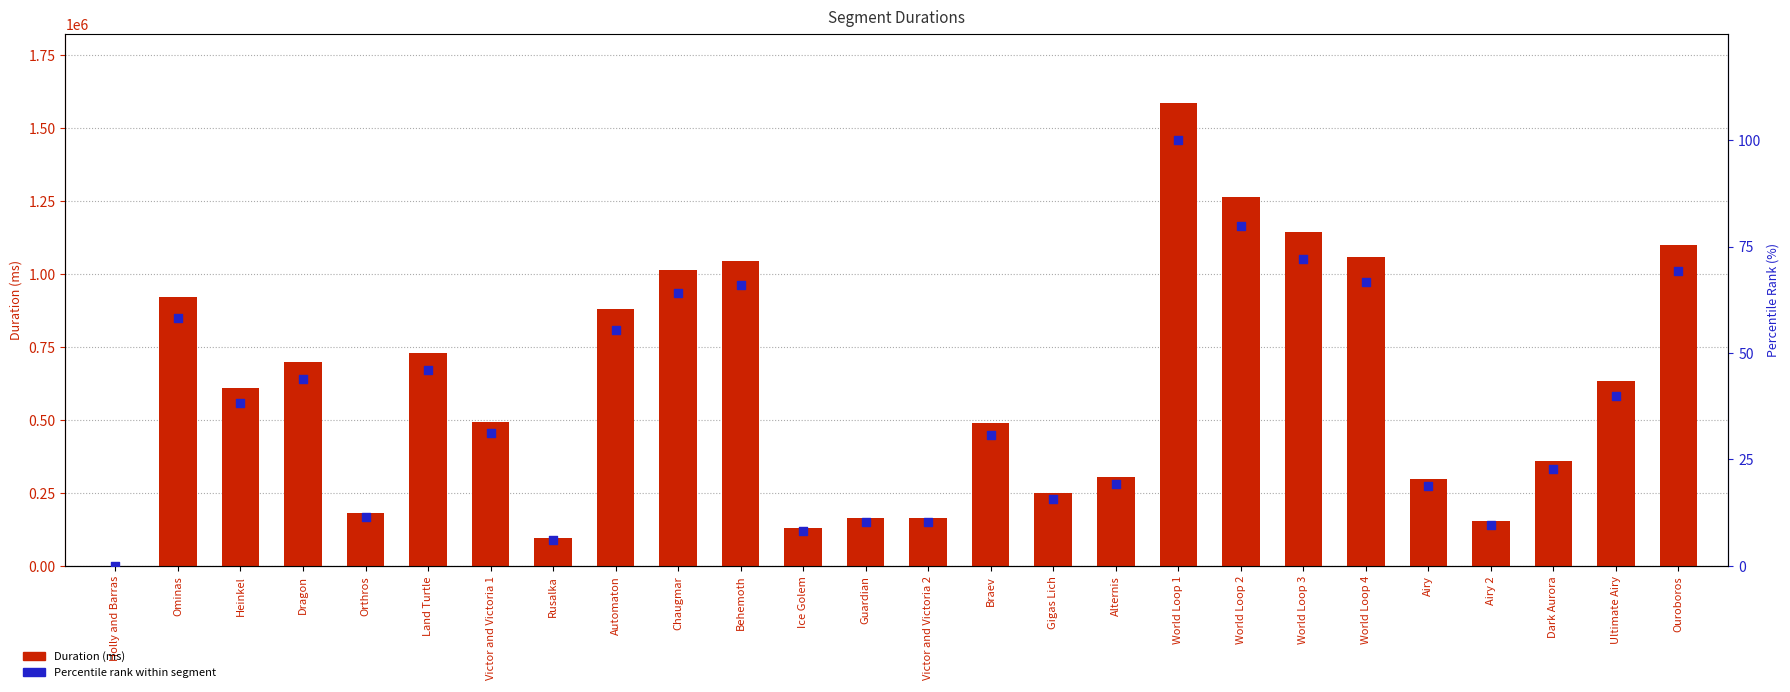

What are all the series names shown in the legend?

Duration (ms), Percentile rank within segment